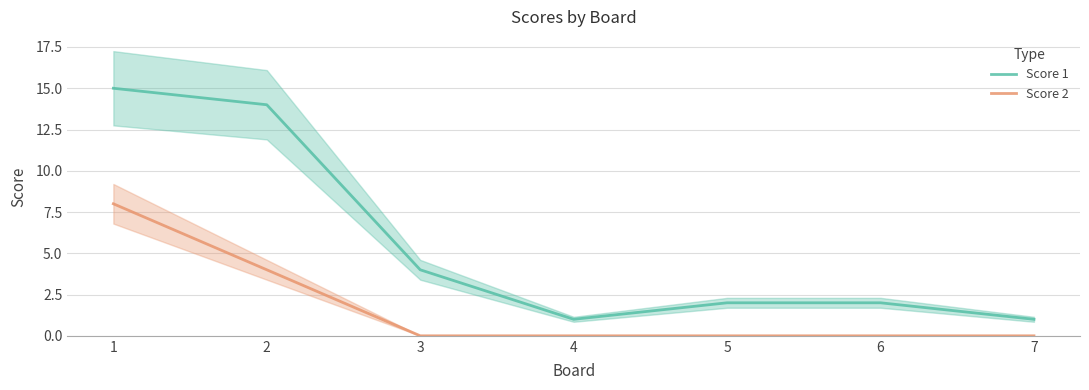

Is it true that Score 1 equals 1 at 4?

True